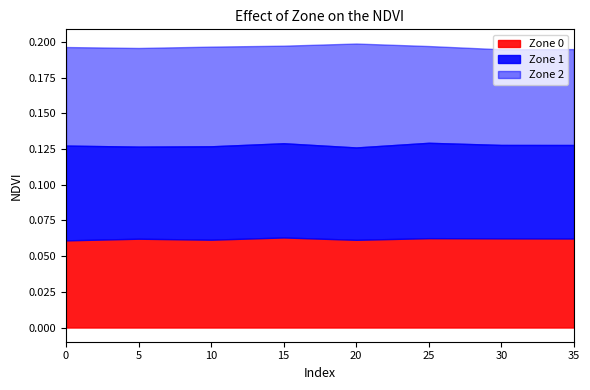

Reading left to right, extract all data points from this chart.

Zone 0: 0.1	0.1	0.1	0.1	0.1	0.1	0.1	0.1
Zone 1: 0.1	0.1	0.1	0.1	0.1	0.1	0.1	0.1
Zone 2: 0.1	0.1	0.1	0.1	0.1	0.1	0.1	0.1